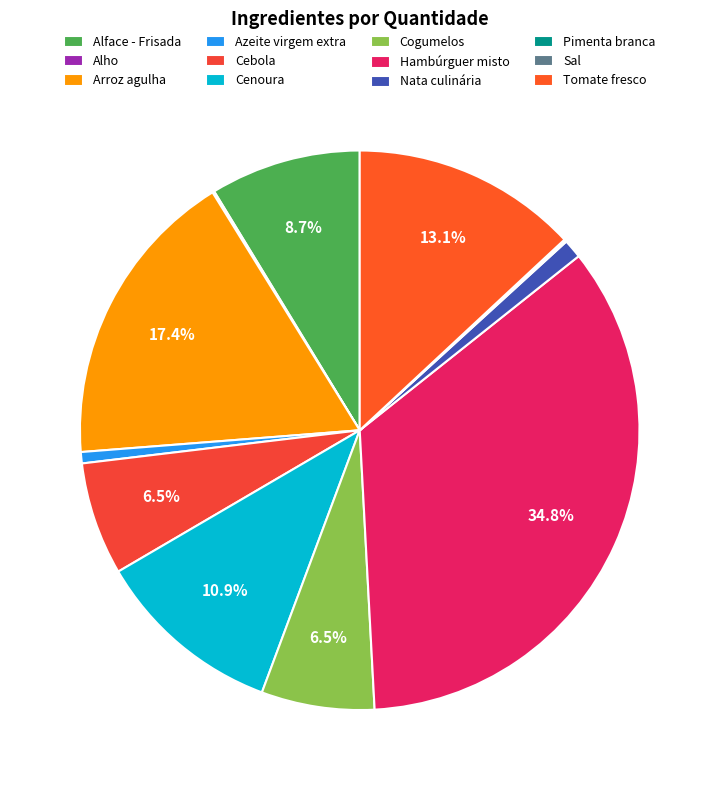

Between Cenoura and Nata culinária, which is larger?

Cenoura